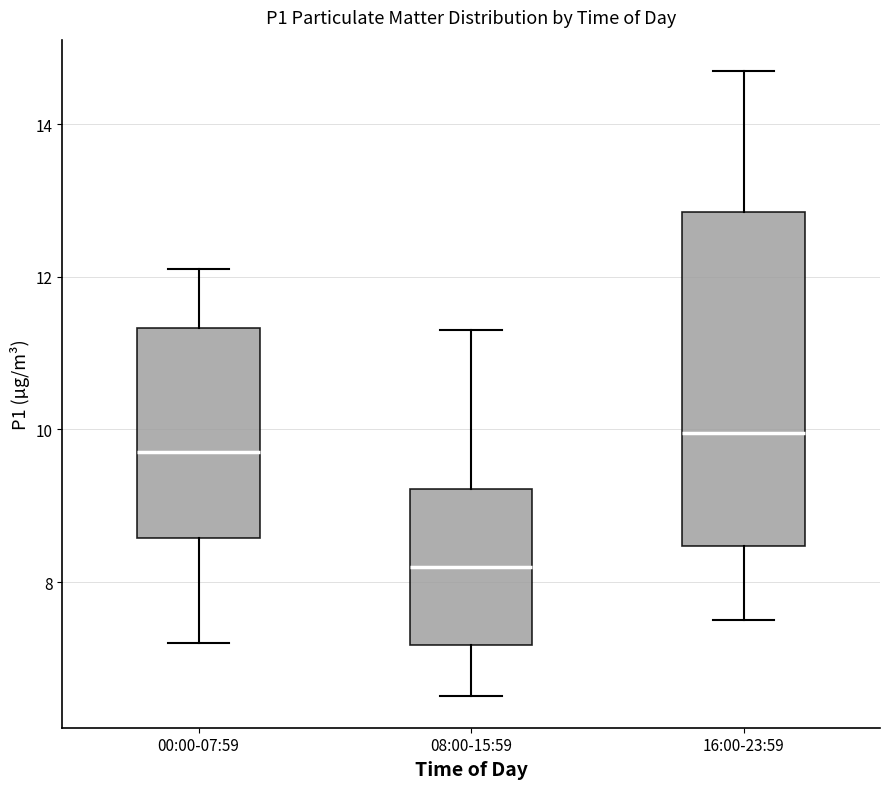

Which box is the tallest, from its lower edge to its upper edge?

16:00-23:59